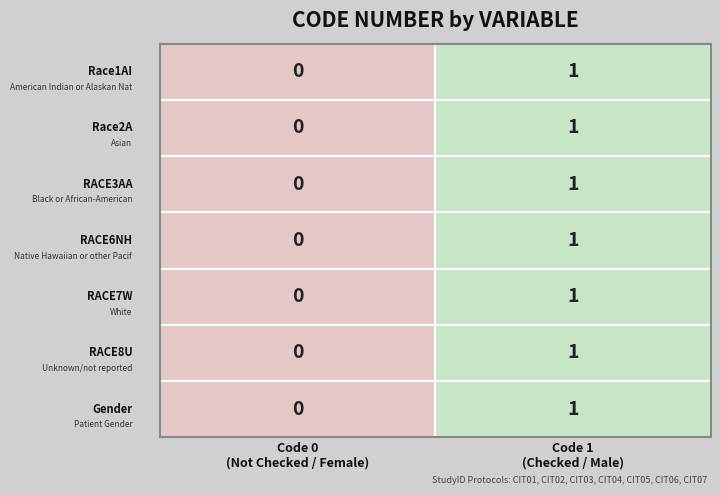

How many series are shown in this chart?

7